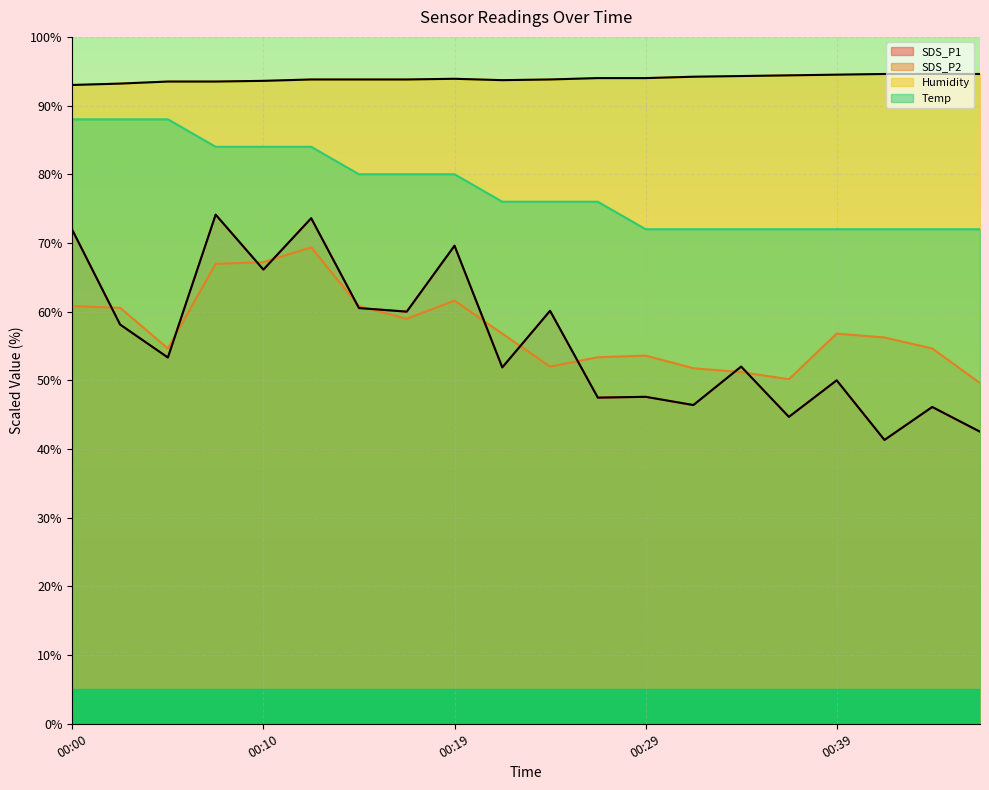

Between 14 and 18, which series saw the biggest shift?

SDS_P1 (line)